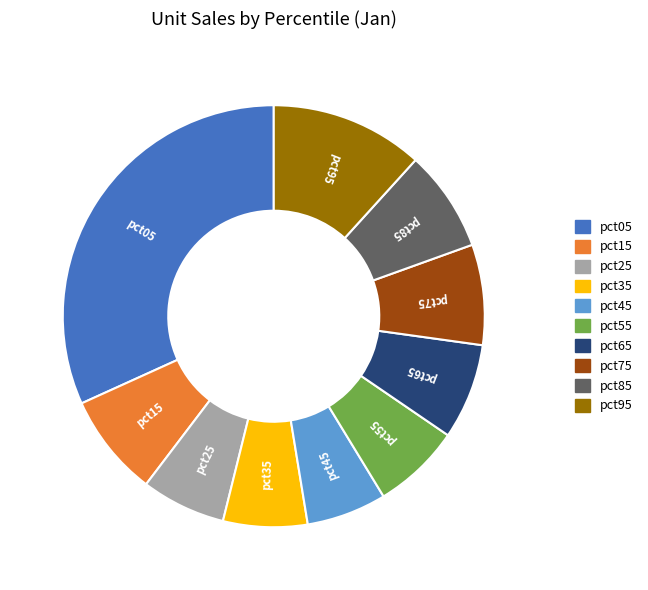

Which slice is the largest?

pct05